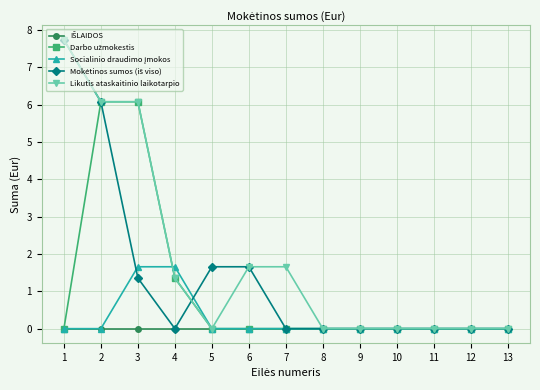

What is the total value across all series at 5?

1.7